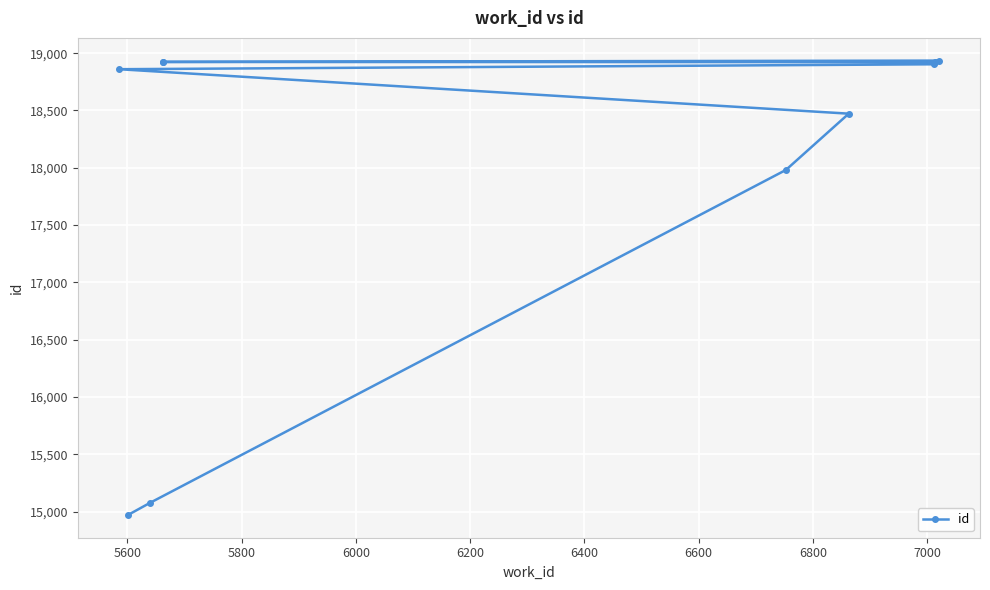

How many lines are shown in the chart?

1